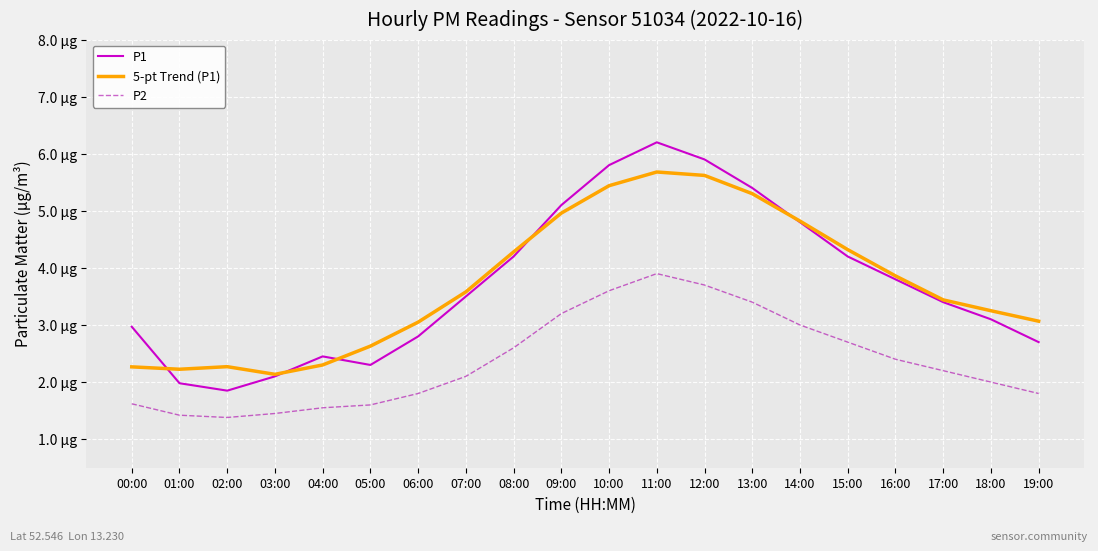

At which label does 5-pt Trend (P1) first exceed 3?

06:00